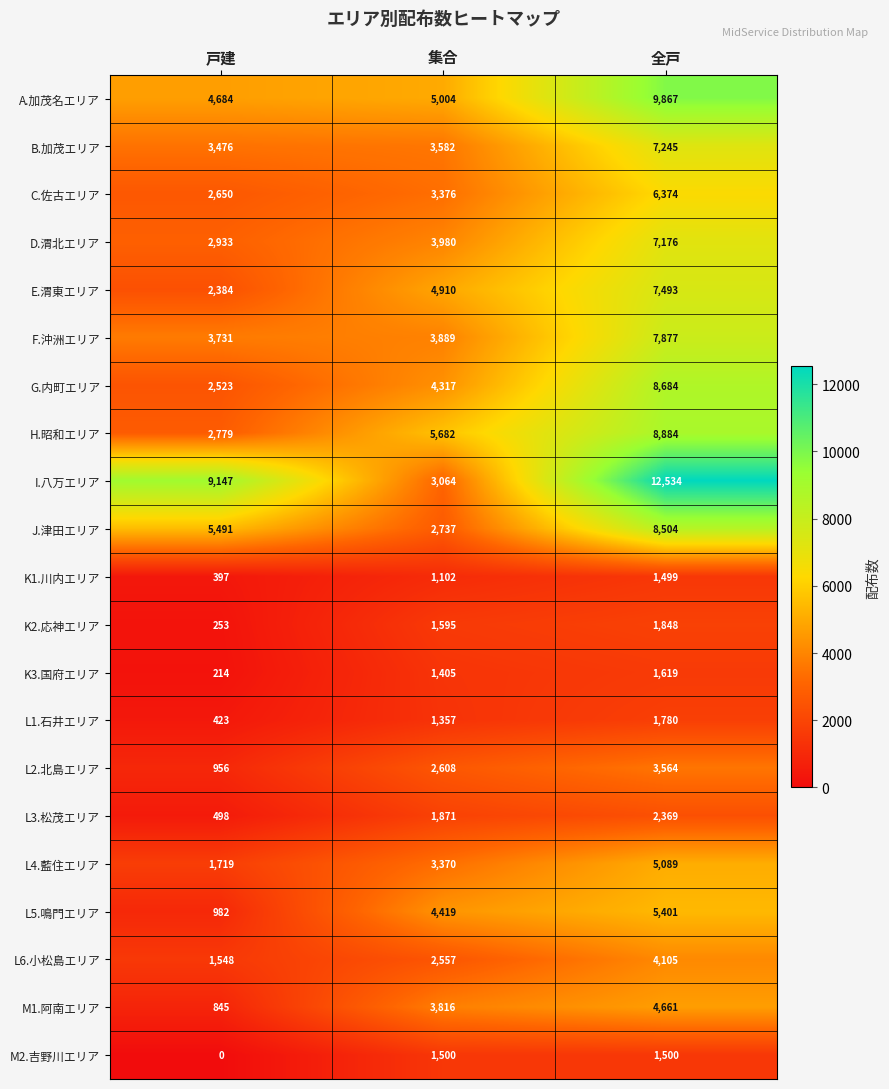

What is the difference between the highest and lowest values at 全戸?

11035